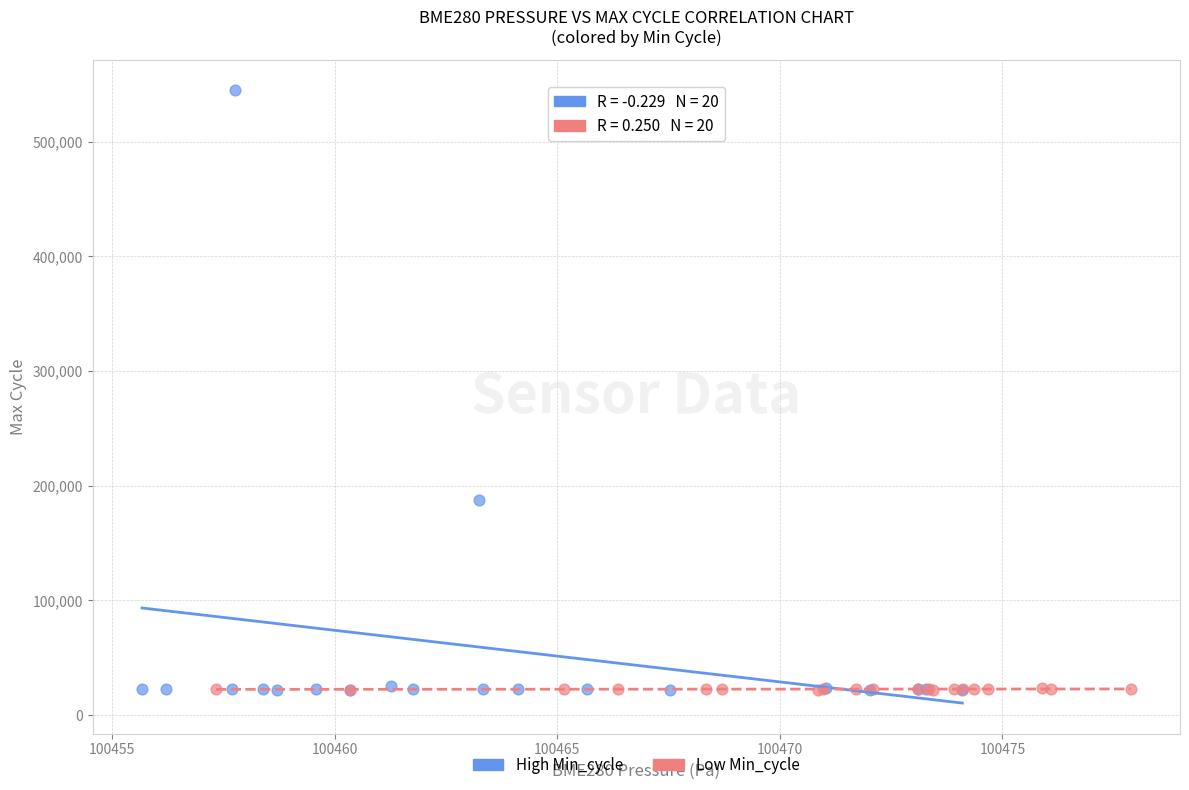

Which series contains the highest Y value?

High Min_cycle